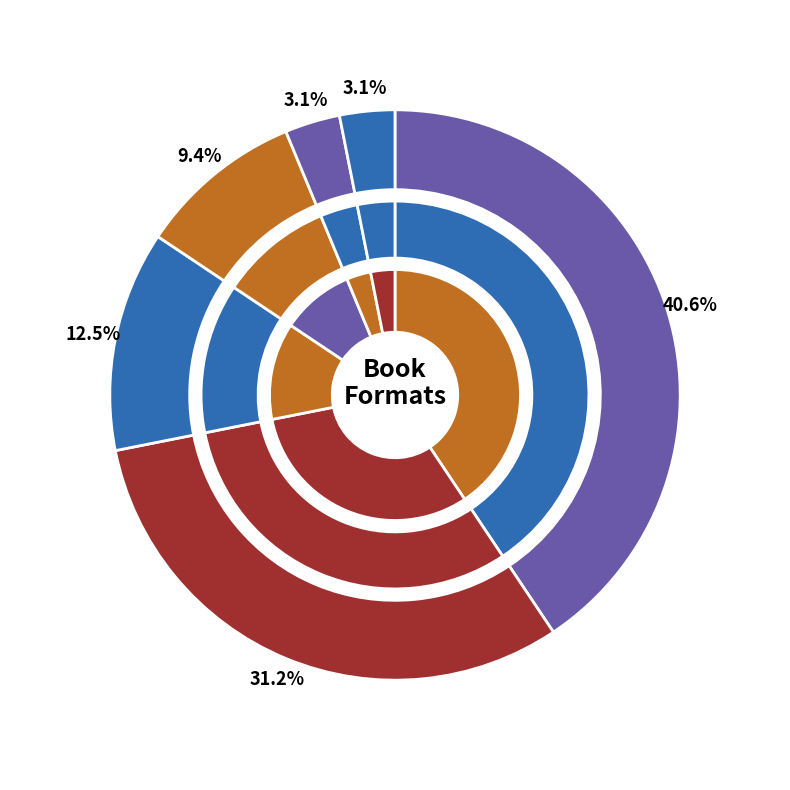

How many slices are in this pie chart?

6